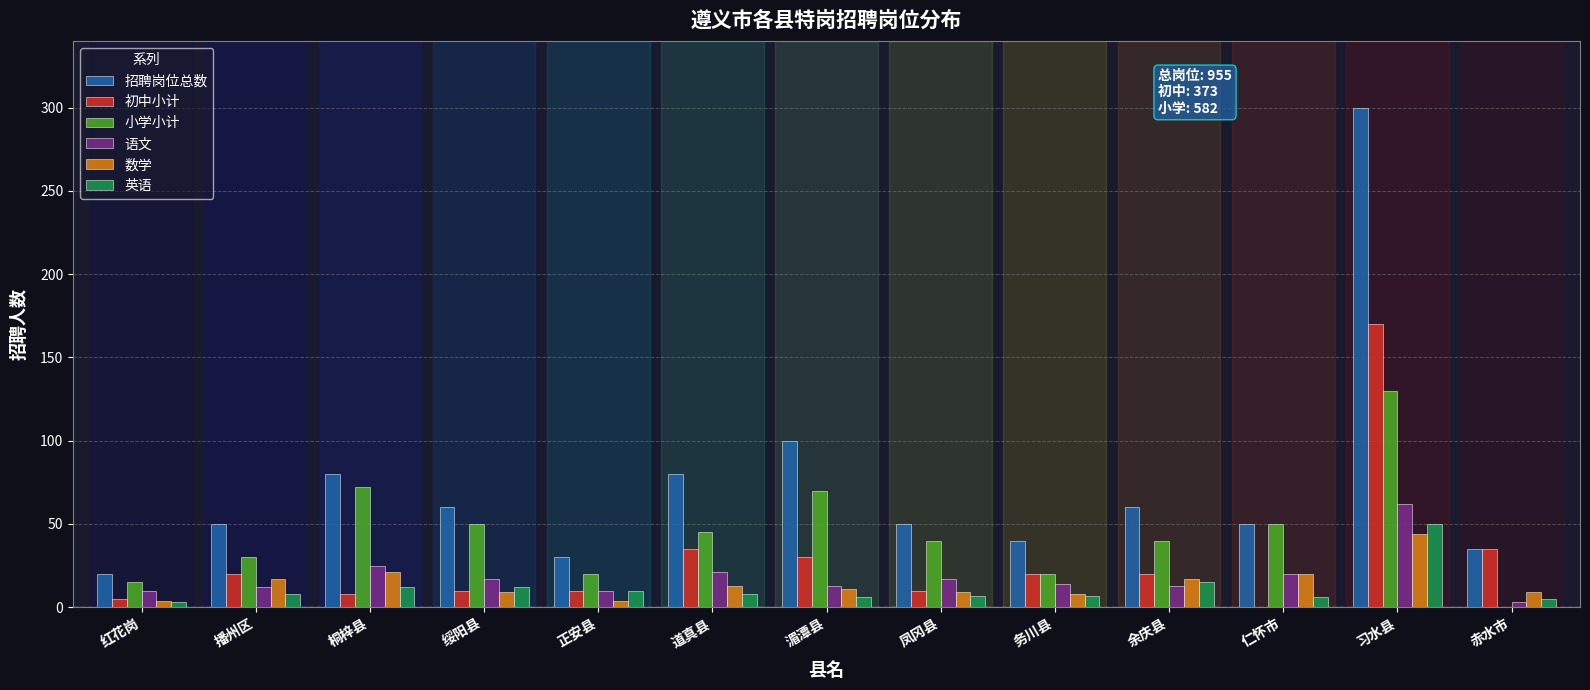

At which category is the sum across all series the highest?

习水县